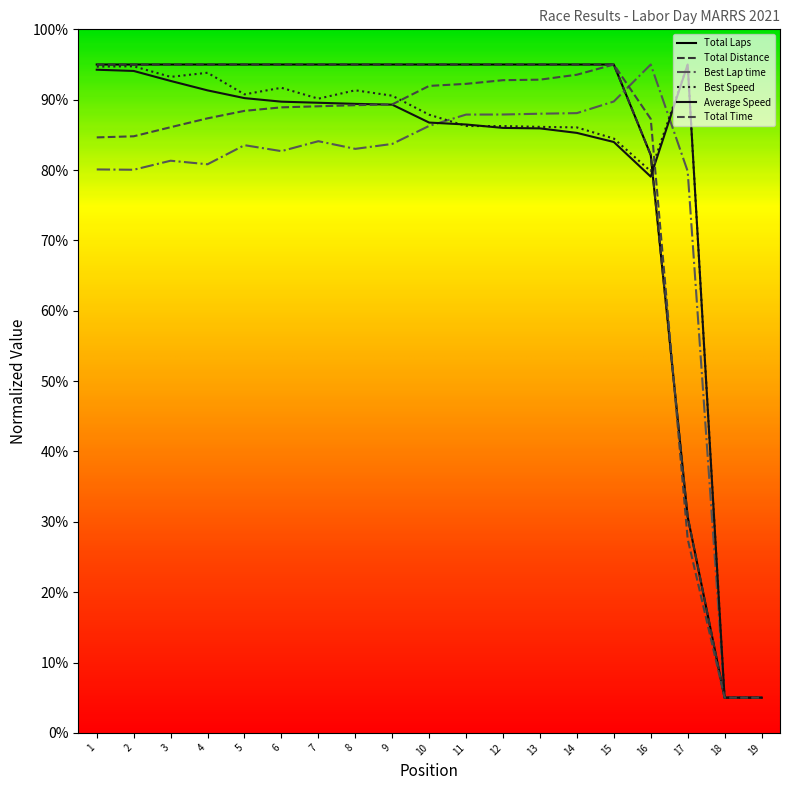

After their last crossing, which series has the higher values: Best Lap time or Best Speed?

Best Speed